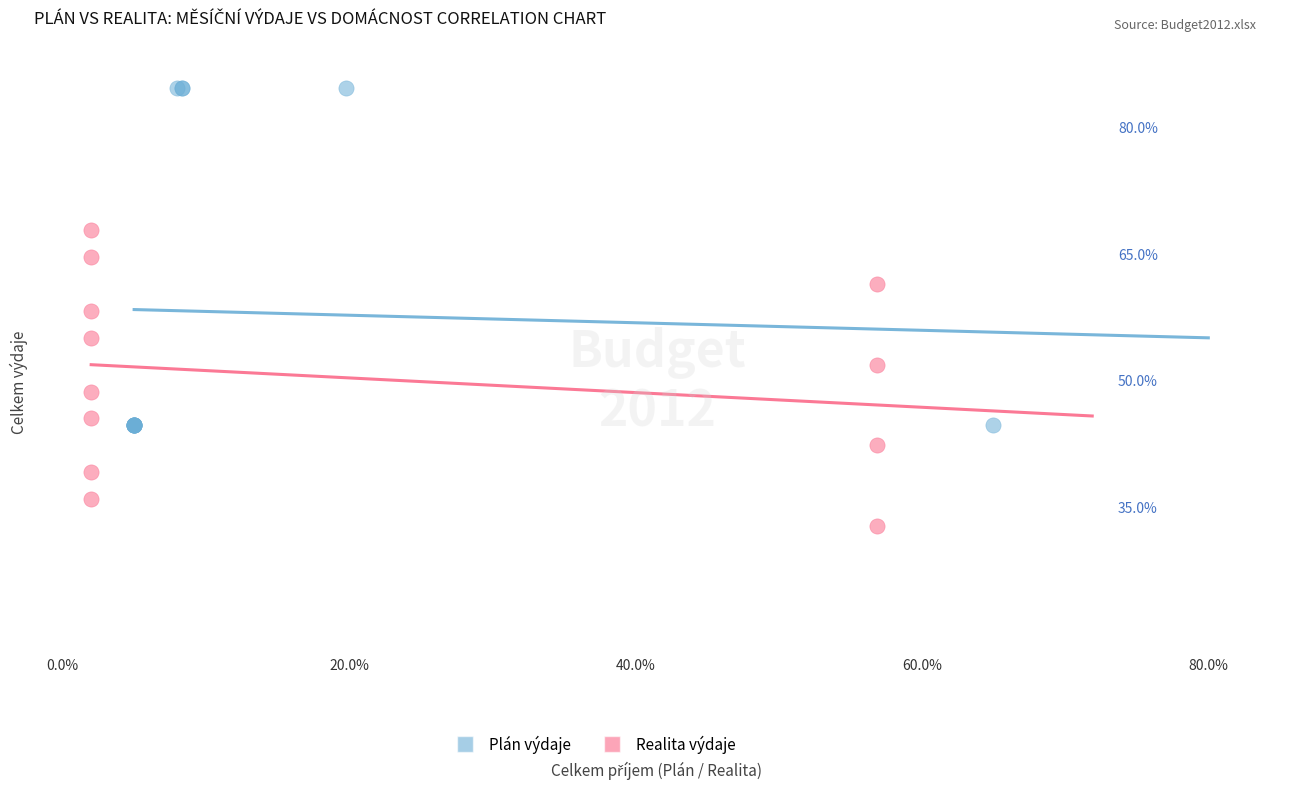

Which series contains the lowest Y value?

Realita výdaje